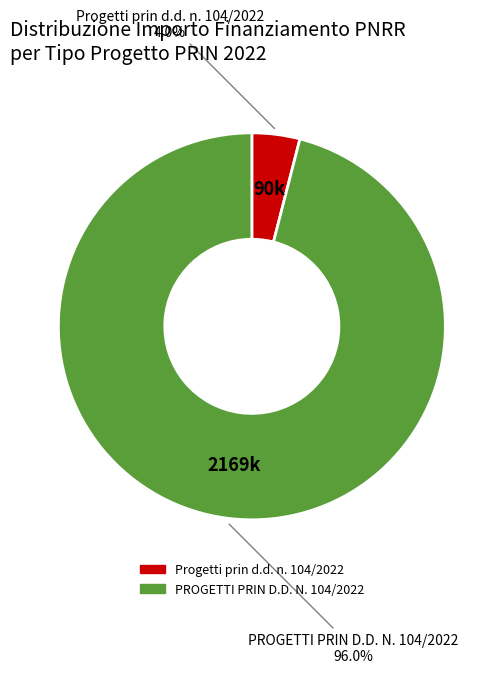

Is there a majority slice in this chart?

Yes